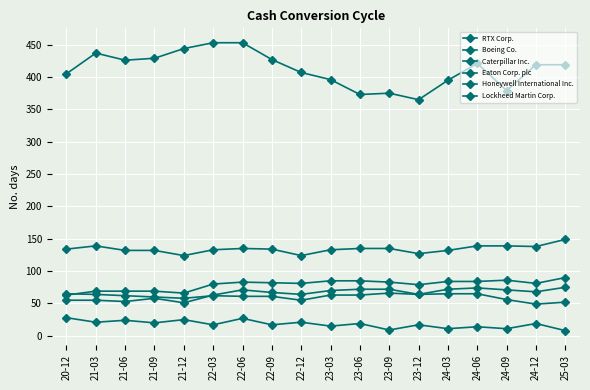

What is the total value across all series at 23-09?

740